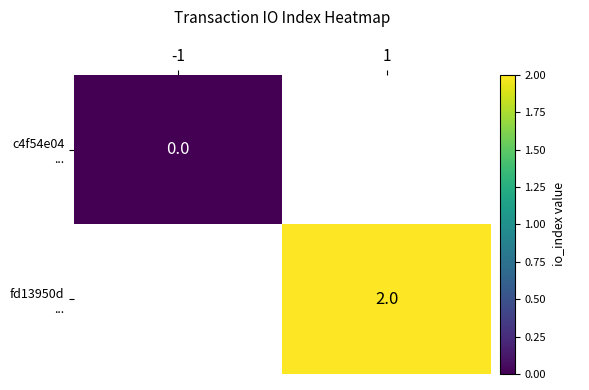

Read the fd13950d ... value at 1.

2.0